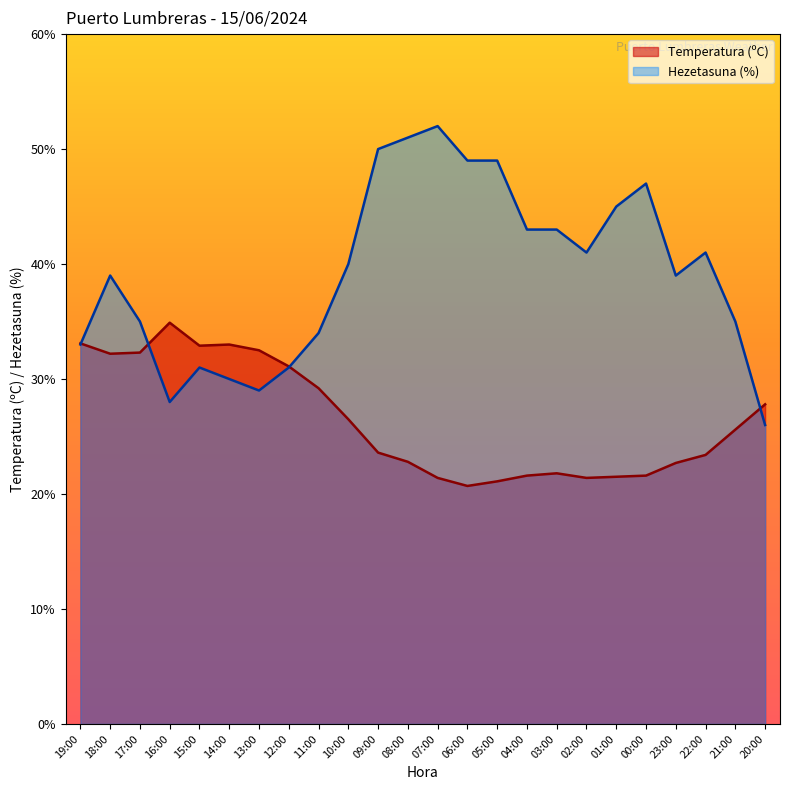

At which category is the sum across all series the highest?

08:00